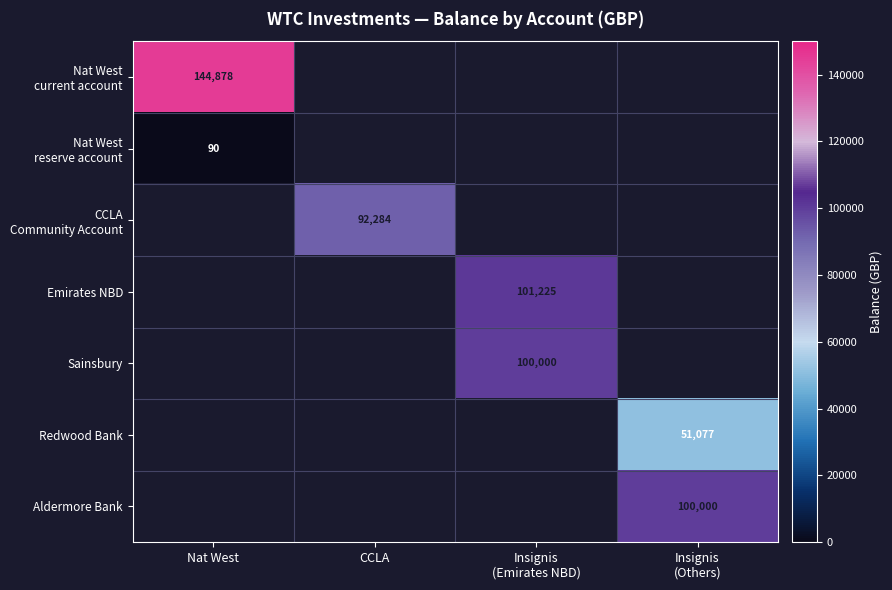

Is it true that Nat West reserve account equals 89.9 at Nat West?

True